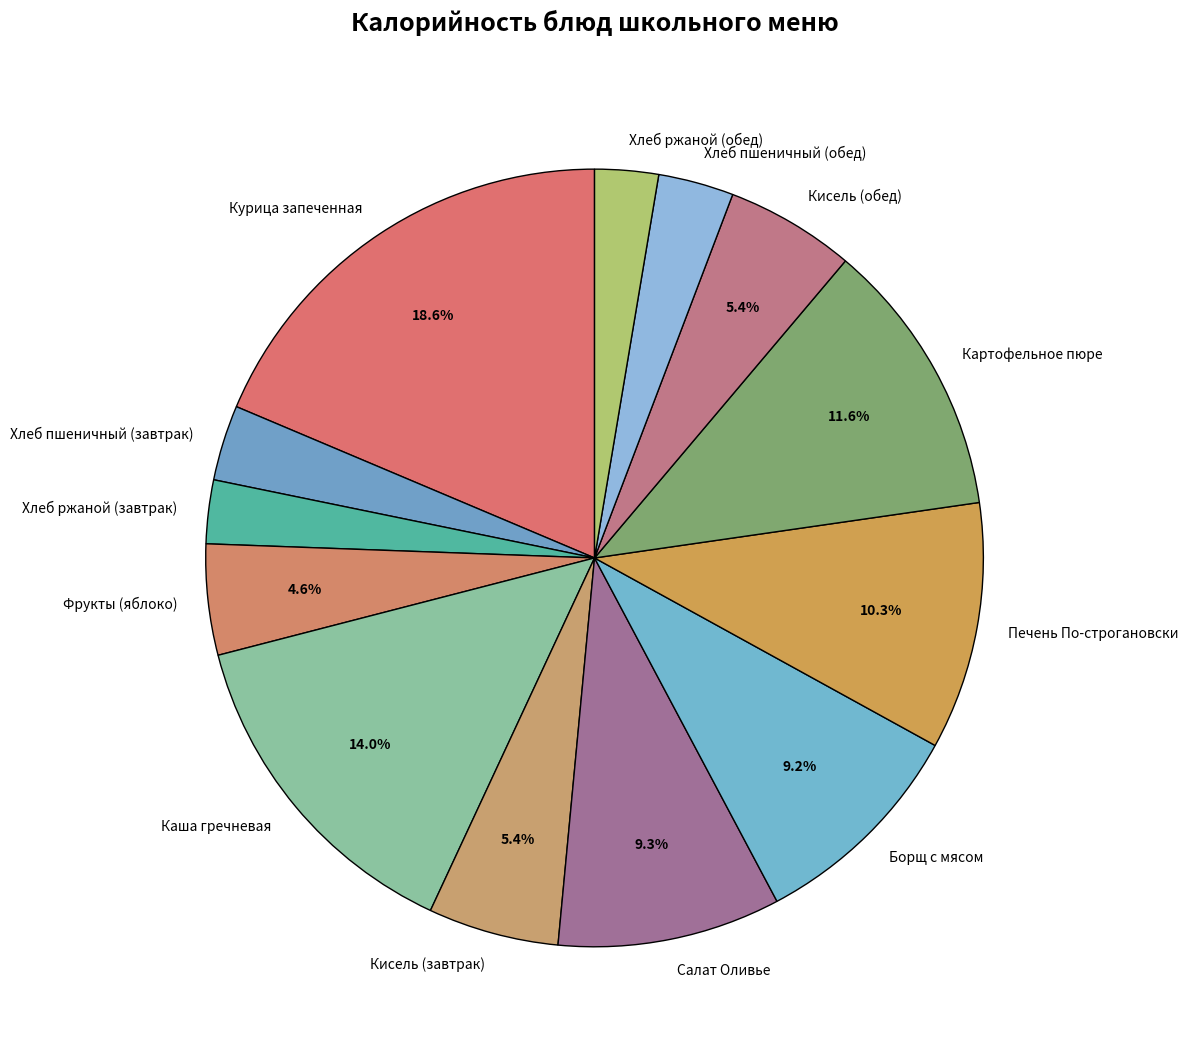

How many segments does this pie chart have?

13